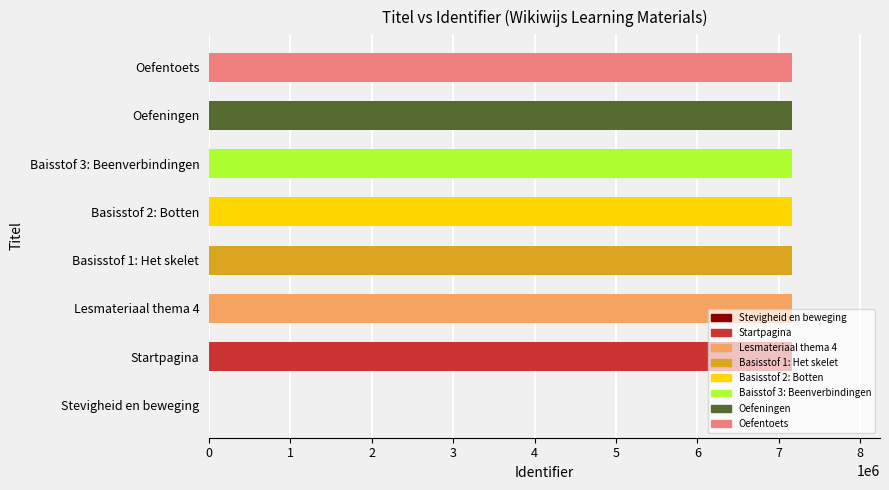

What is the average value?

6273380